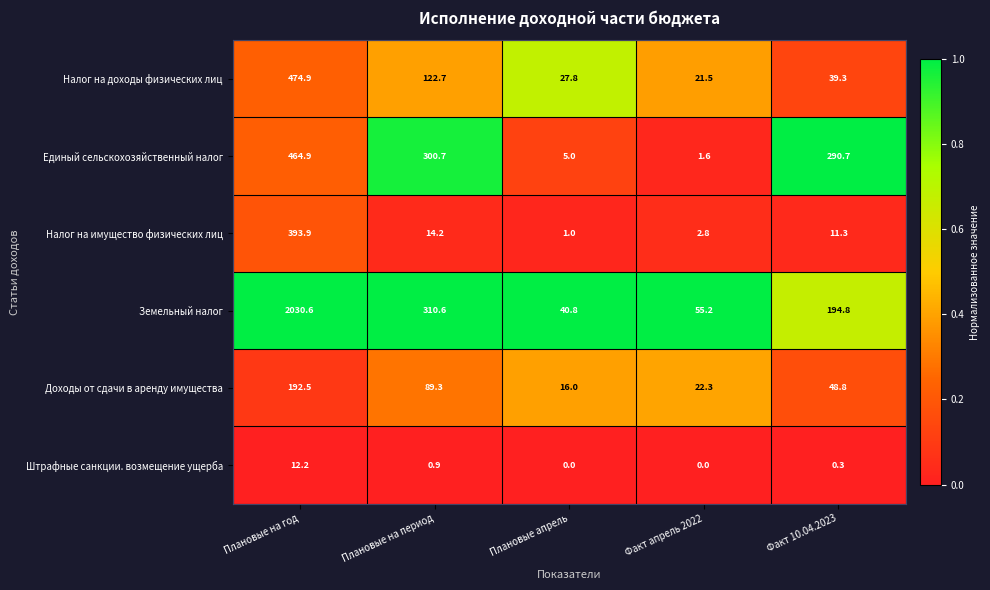

What is the spread (max minus min) of values at Плановые на год?

2018.4